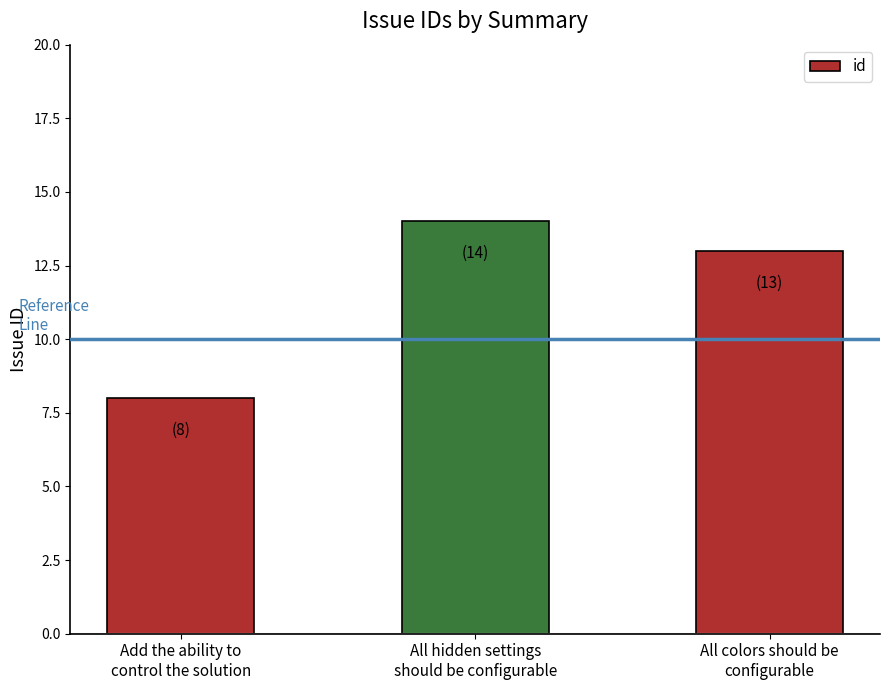

The chart shows a value of 14 at All hidden settings
should be configurable. True or false?

True